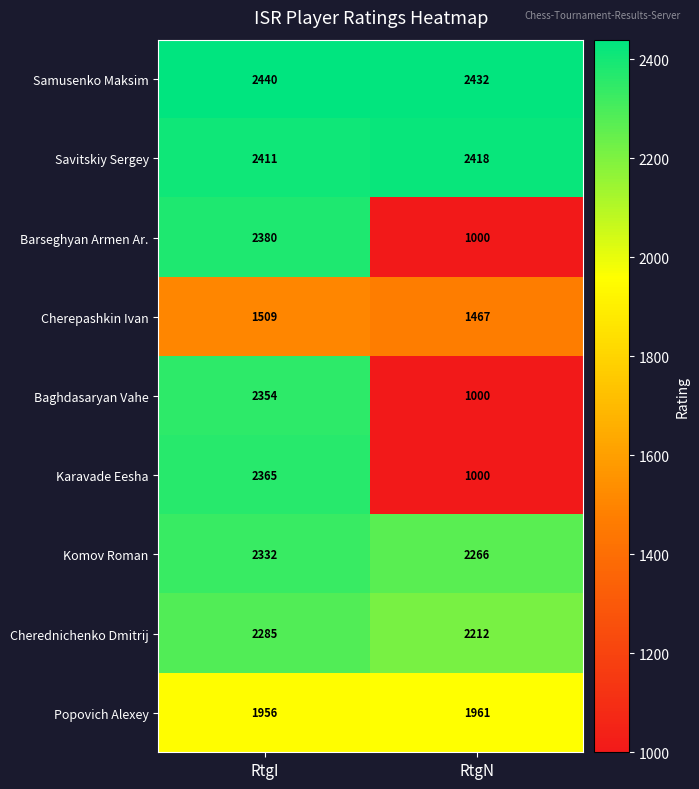

At RtgI, list the series in order from largest to smallest.

Samusenko Maksim, Savitskiy Sergey, Barseghyan Armen Ar., Karavade Eesha, Baghdasaryan Vahe, Komov Roman, Cherednichenko Dmitrij, Popovich Alexey, Cherepashkin Ivan